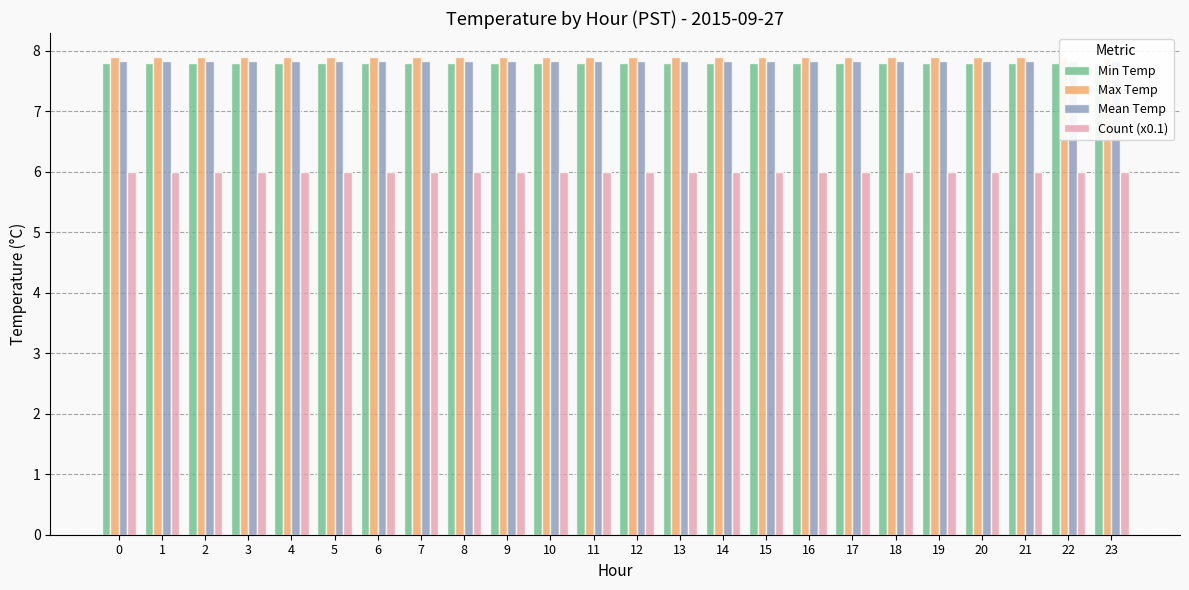

What is the lowest value of the Max Temp series?

7.9